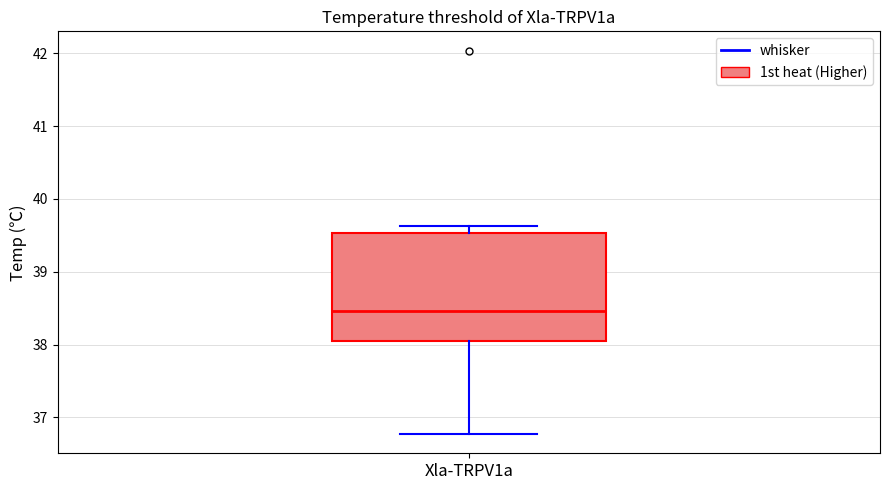

Where is the upper edge of the box for Xla-TRPV1a on the y-axis? The values are not printed on the chart, so give them approximately, as read against the axis.

39.5